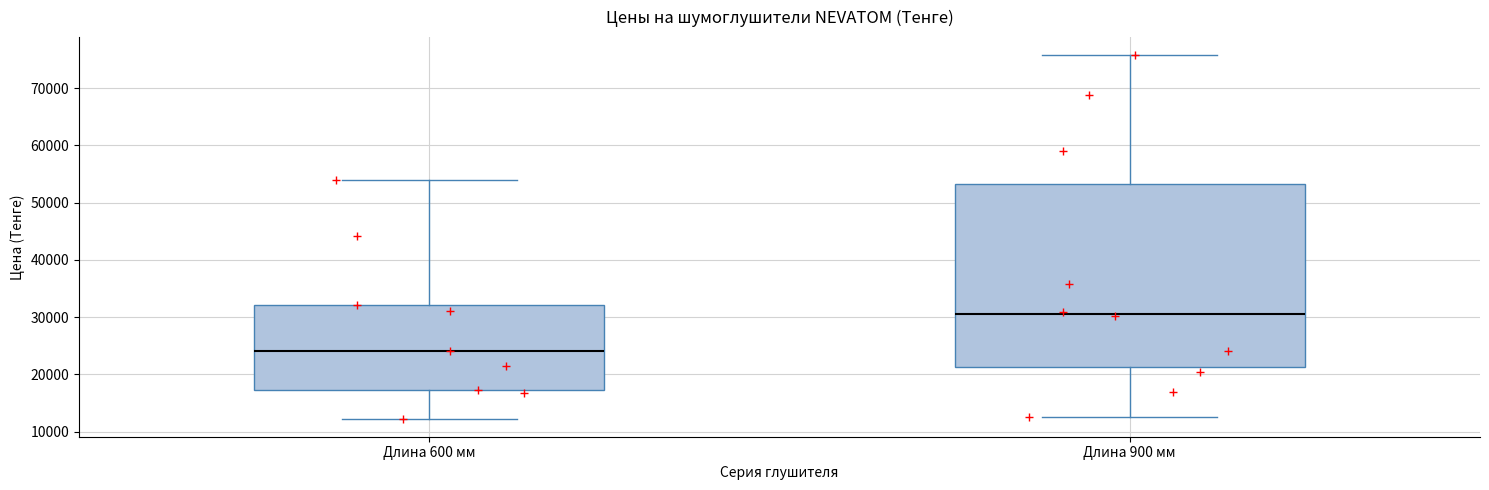

Where is the upper edge of the box for Длина 600 мм on the y-axis? The values are not printed on the chart, so give them approximately, as read against the axis.

32000